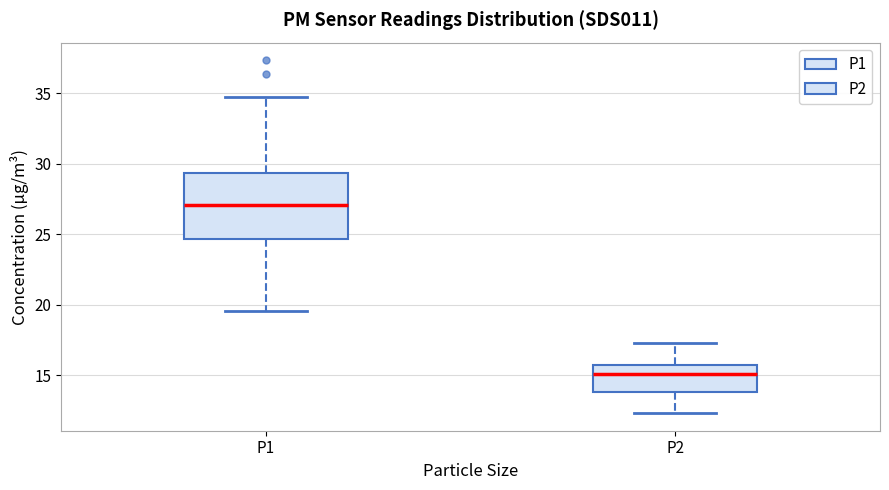

Reading left to right, transcribe this box plot: for each box, give where its median line is, the range the box spans, and where its two whiskers end, as read against the y-axis. The values are not printed on the chart, so give them approximately, as read against the axis.

P1: median 27.0, box 24.5 to 29.5, whiskers 19.5 to 34.5
P2: median 15.0, box 14.0 to 15.5, whiskers 12.5 to 17.5